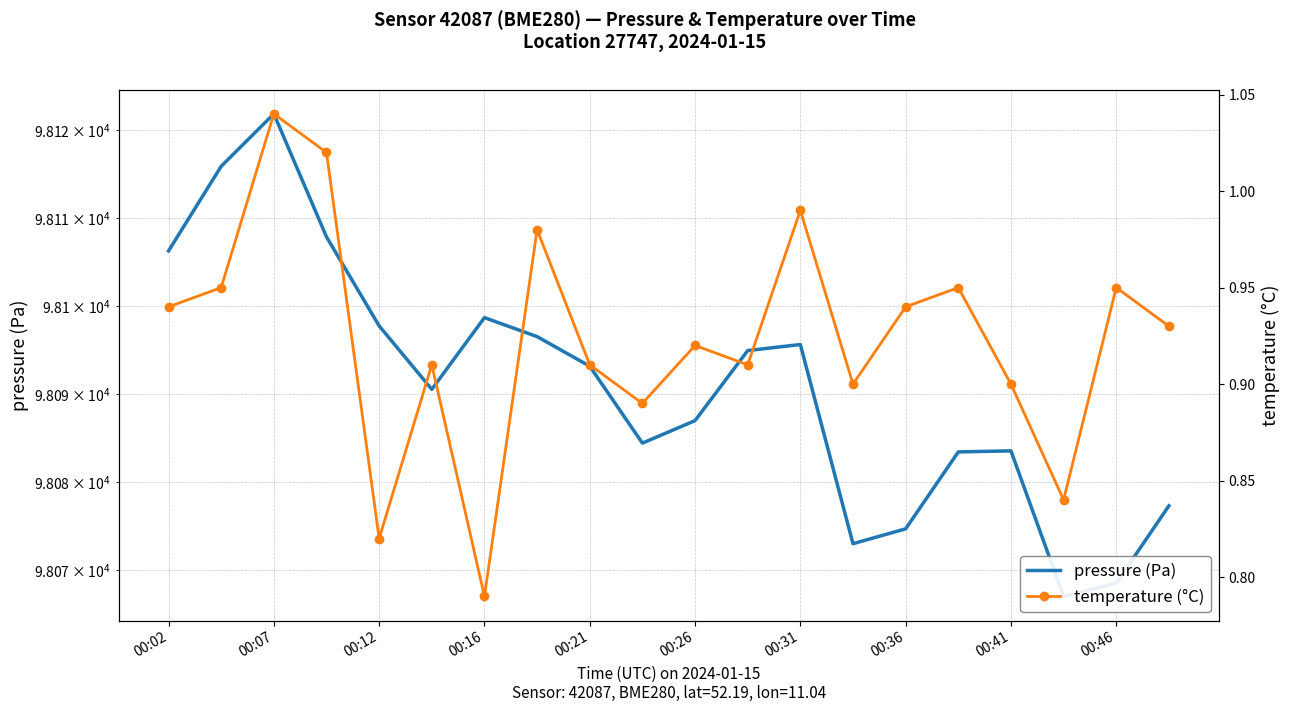

What is the smallest value displayed?

0.8